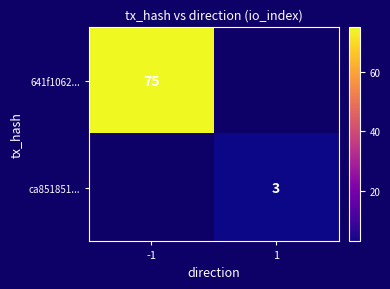

Is it true that ca851851... equals 1 at 1?

False